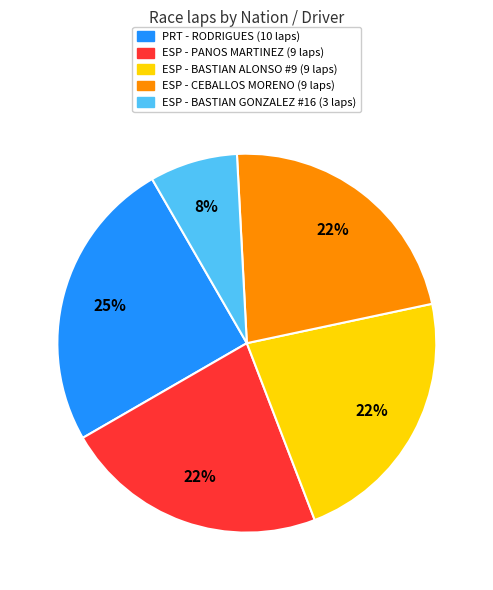

Is there any slice that represents more than half of the pie?

No